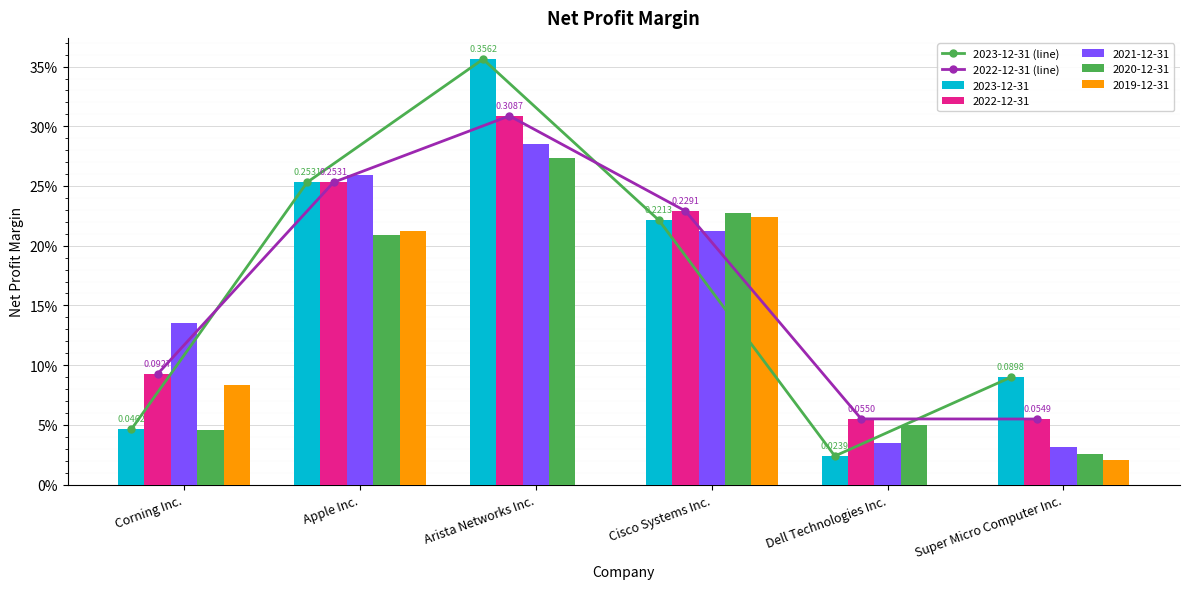

True or false: 2022-12-31 (line) has a value of 0.2 at Cisco Systems Inc..

True